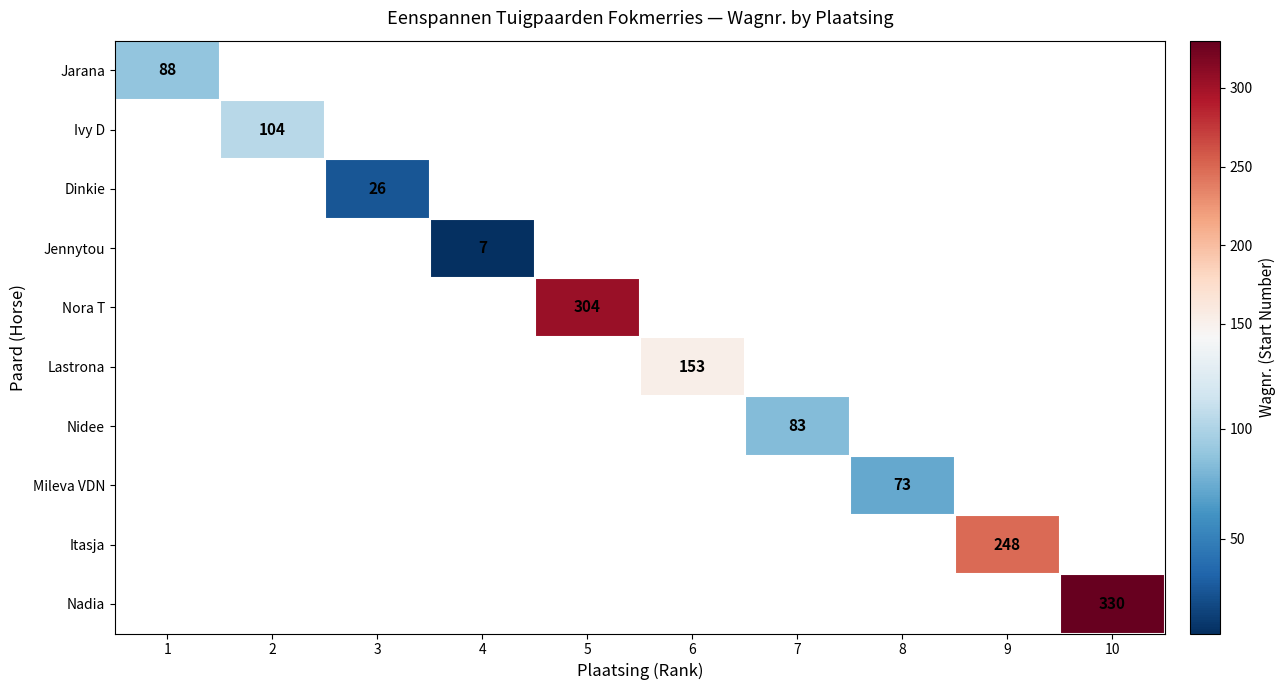

What is the maximum value shown in the chart?

330.0